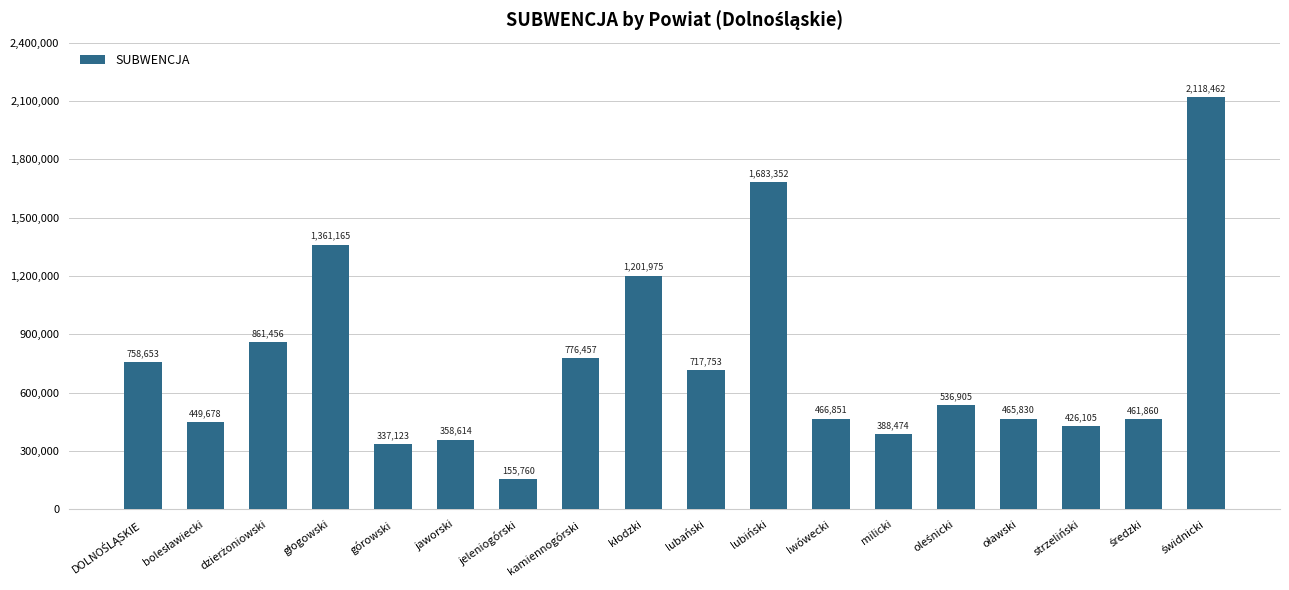

Is it true that the value at jaworski is 126333?

False